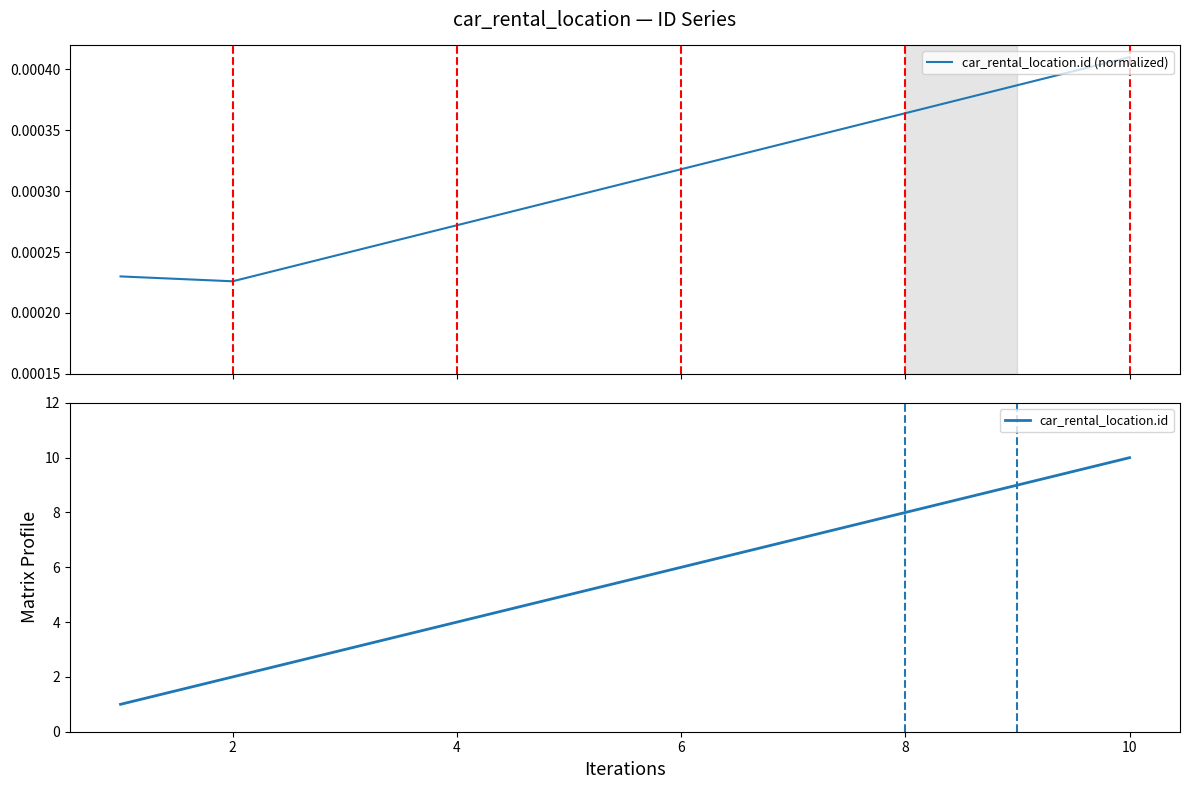

How many data points in car_rental_location.id are less than 6?

5